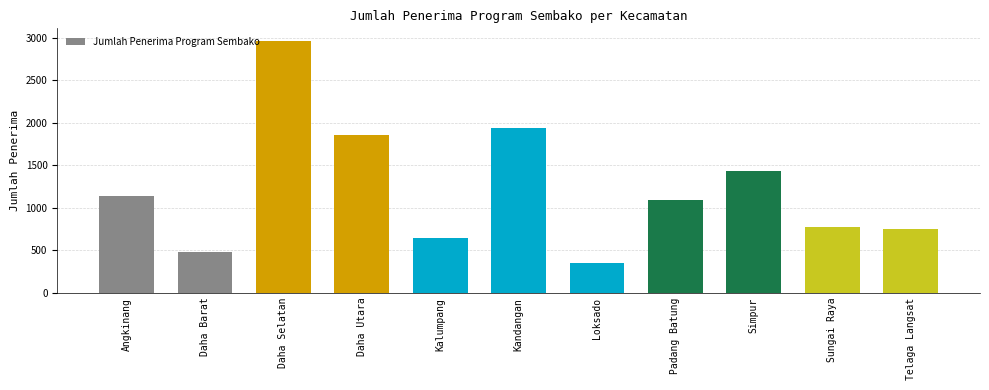

Read the value at Loksado, to the nearest 100.

300